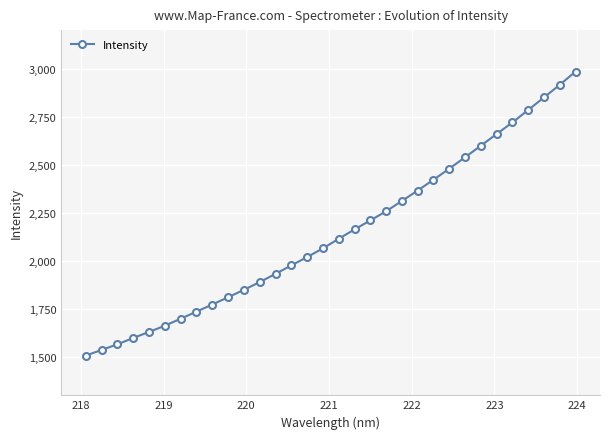

What is the smallest value displayed?

1506.7